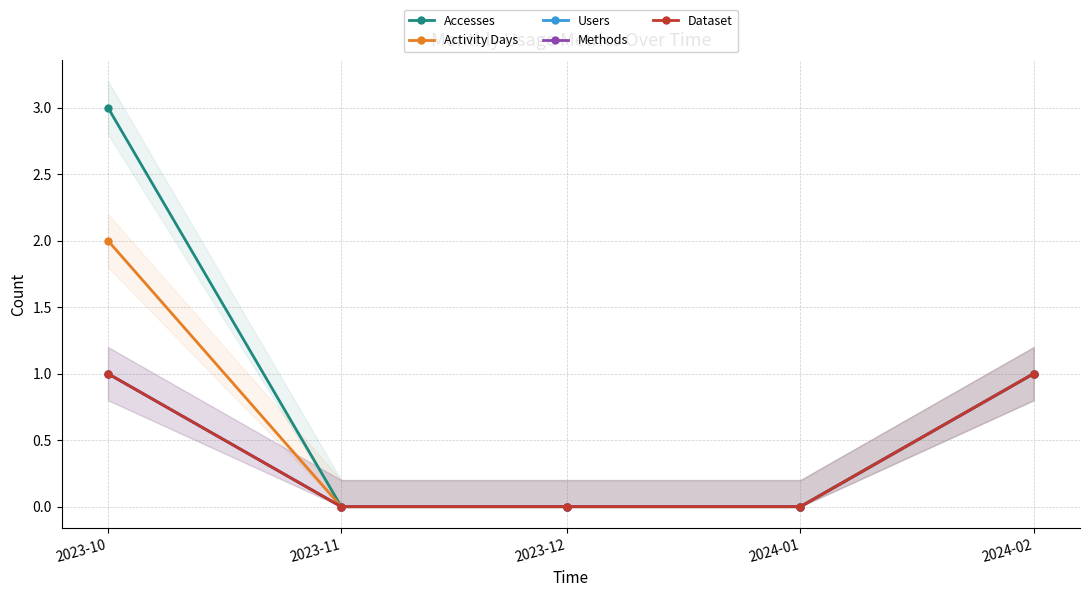

List the labels in order of Users value, largest first.

2023-10, 2024-02, 2023-11, 2023-12, 2024-01